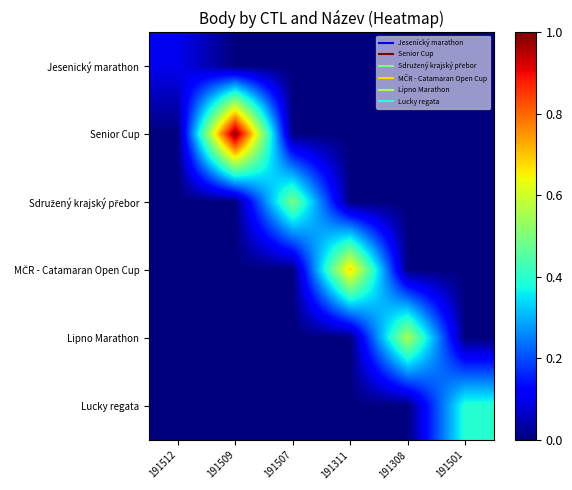

Which series has the widest spread of values?

Senior Cup